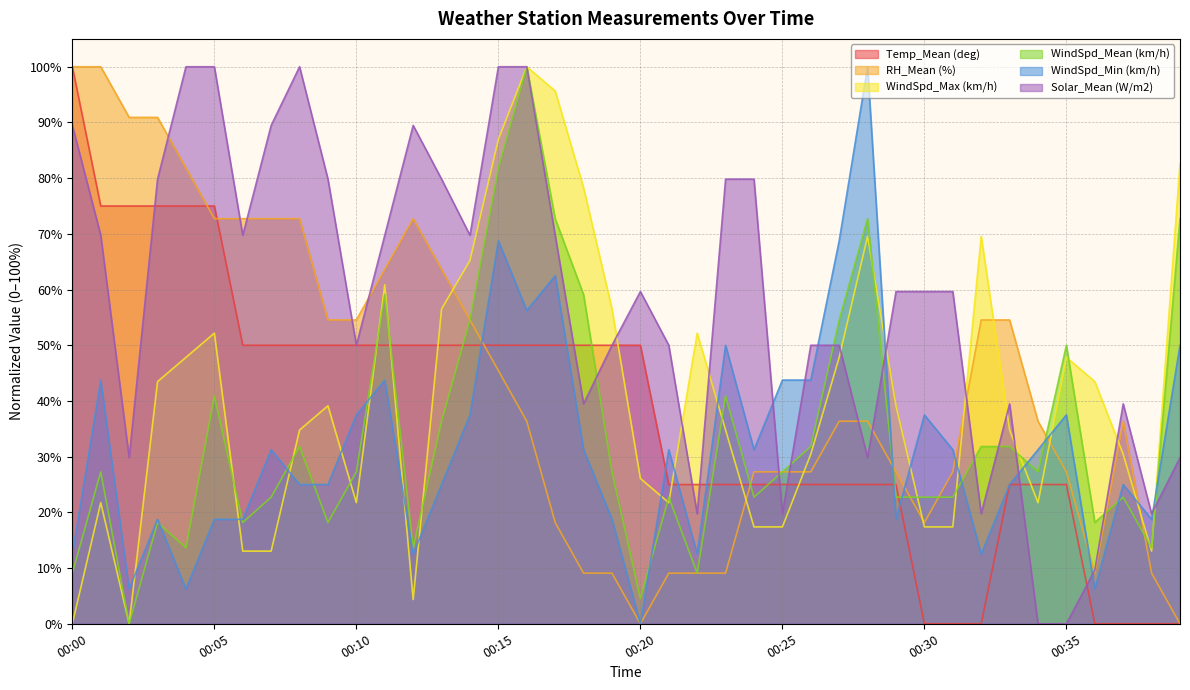

What is the sum of all WindSpd_Min (km/h) values?

1275.0